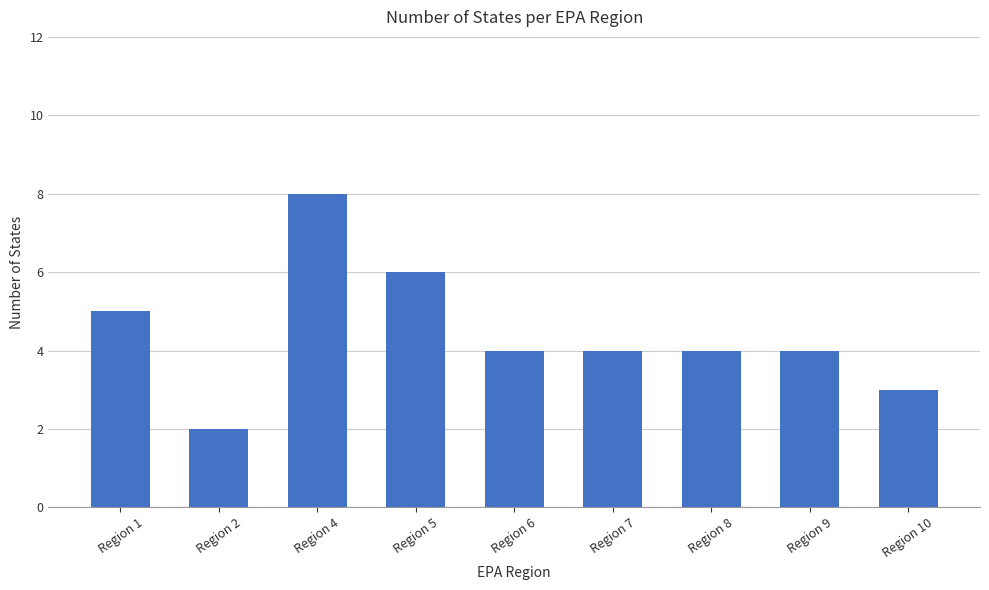

Approximately how many times larger is the value at Region 2 compared to Region 7?

0.5